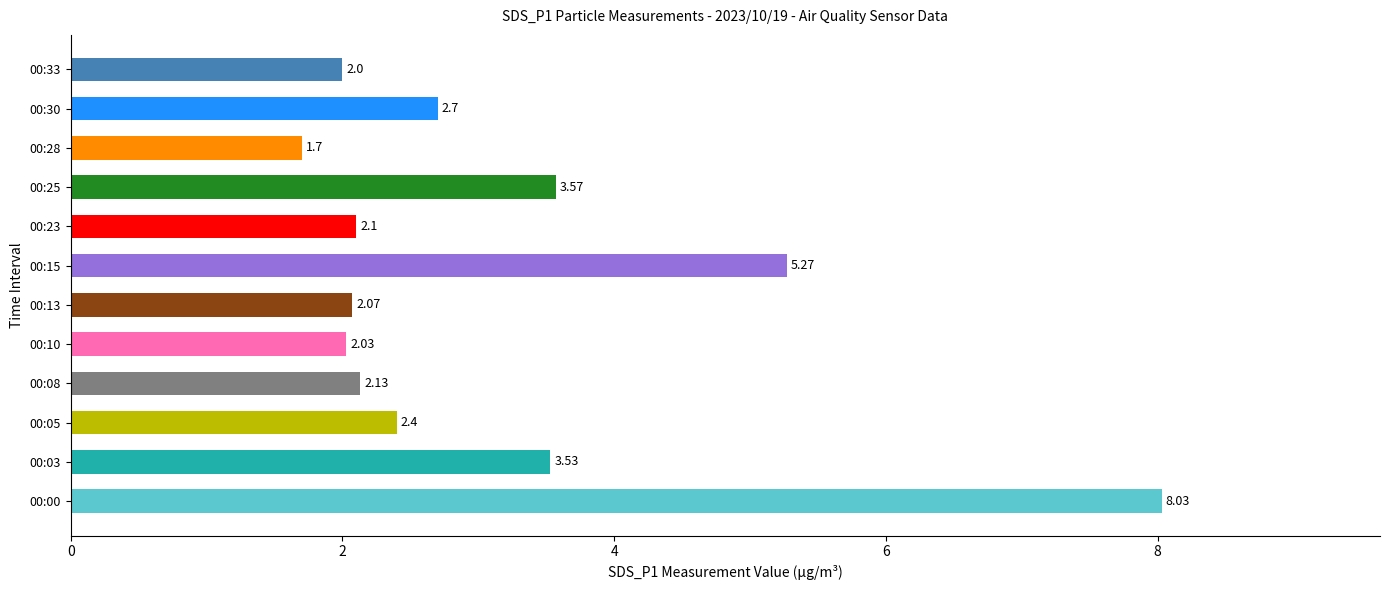

List the labels in order of value, largest first.

00:00, 00:15, 00:25, 00:03, 00:30, 00:05, 00:08, 00:23, 00:13, 00:10, 00:33, 00:28